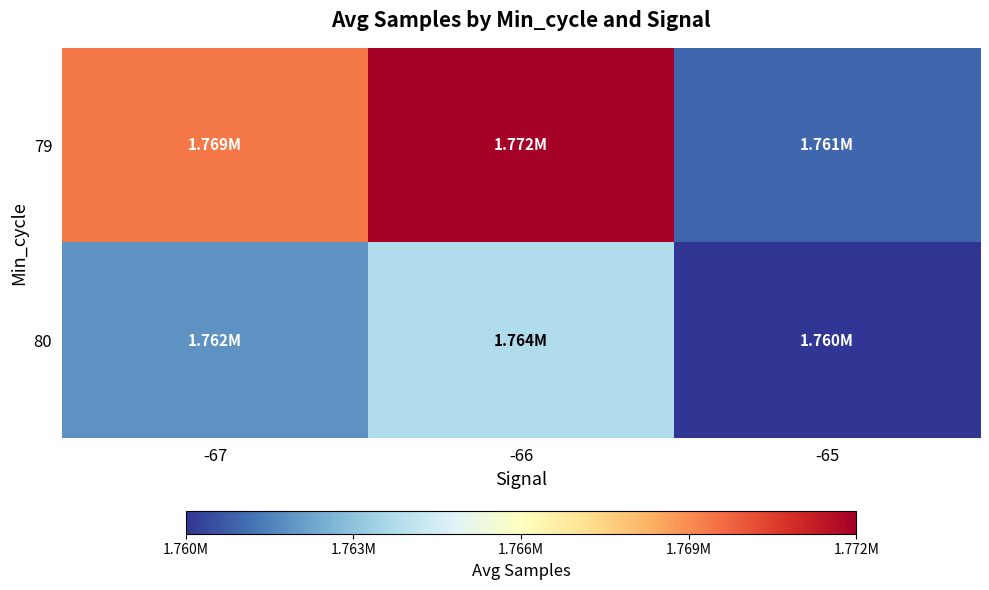

What is the difference between the highest and lowest values at -66?

7995.8